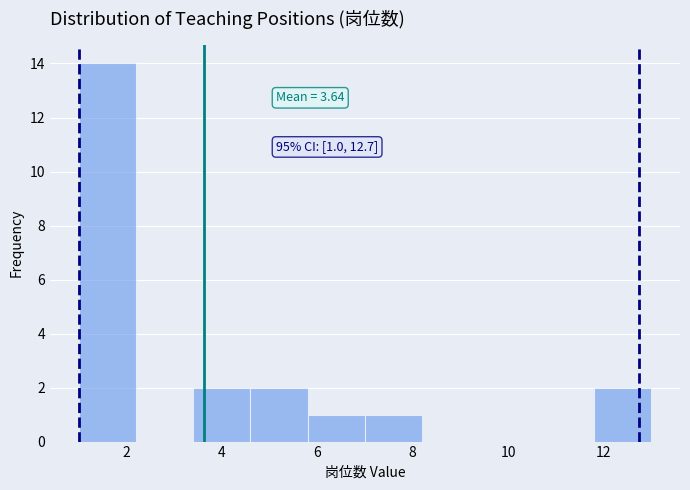

Over which range of the x-axis is the bar tallest?

1.0 to 2.2